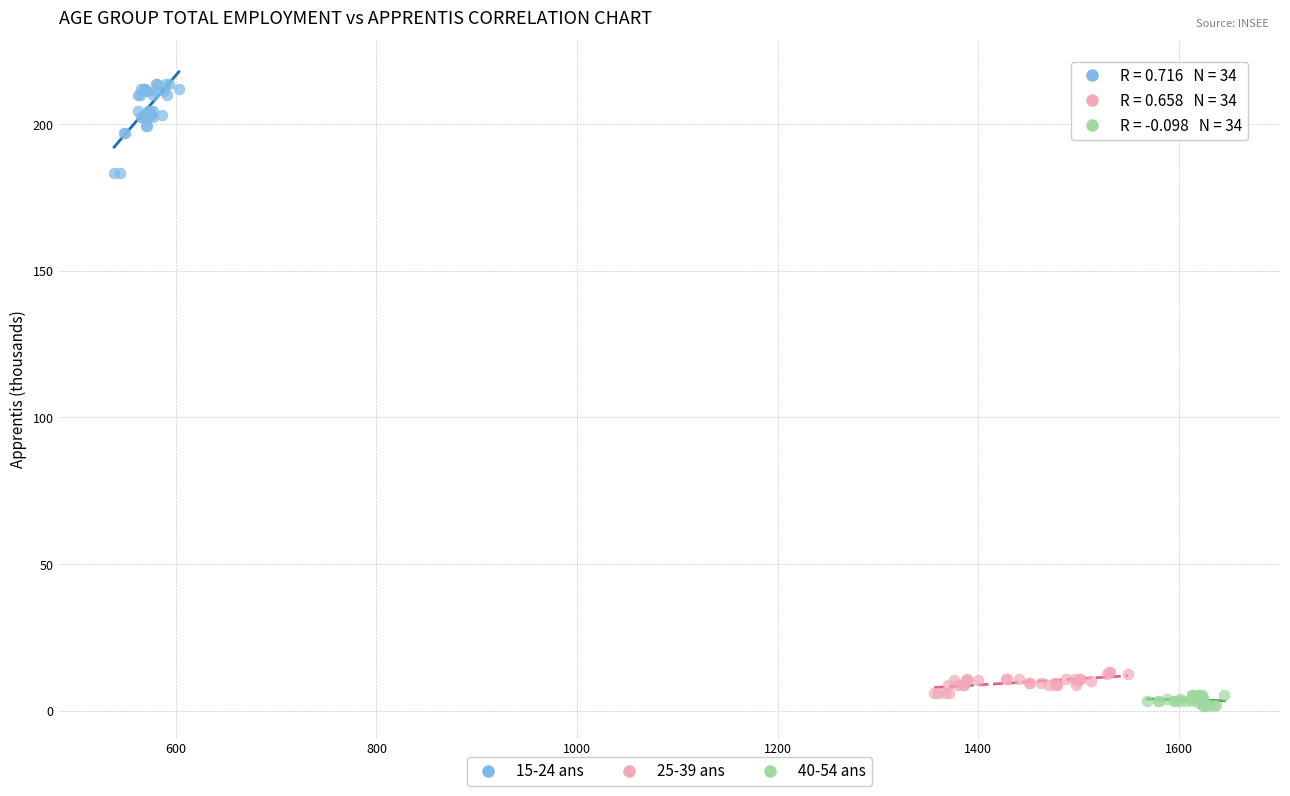

Which series reaches the minimum Y coordinate?

40-54 ans